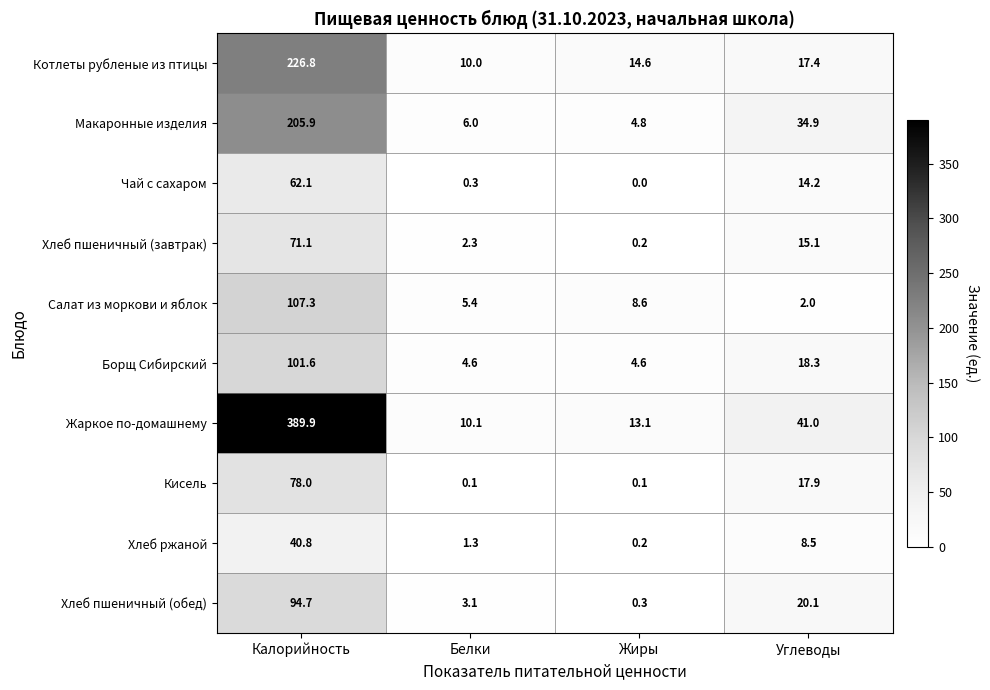

At which category is the sum across all series the highest?

Калорийность